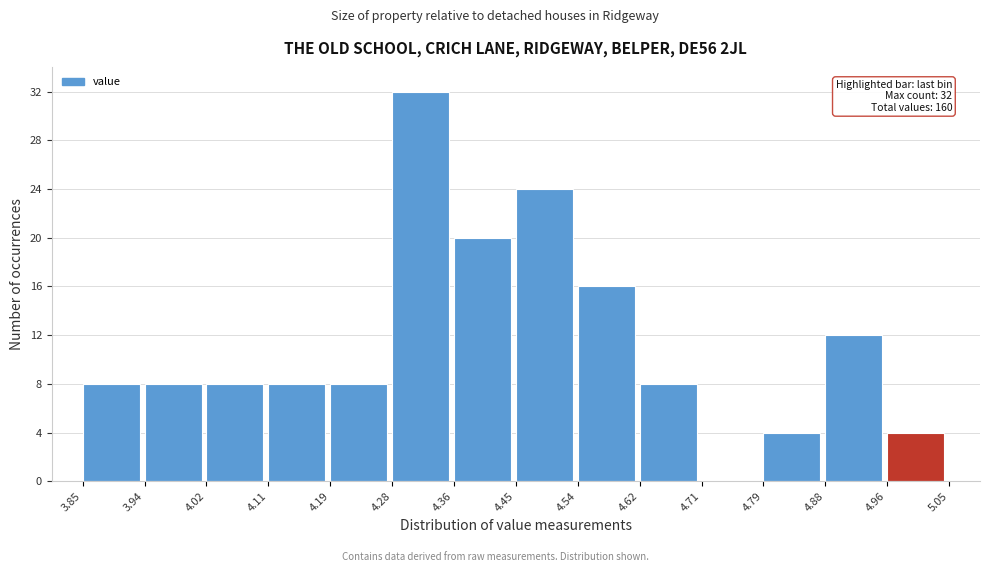

Over which range of the x-axis is the bar tallest?

4.28 to 4.36